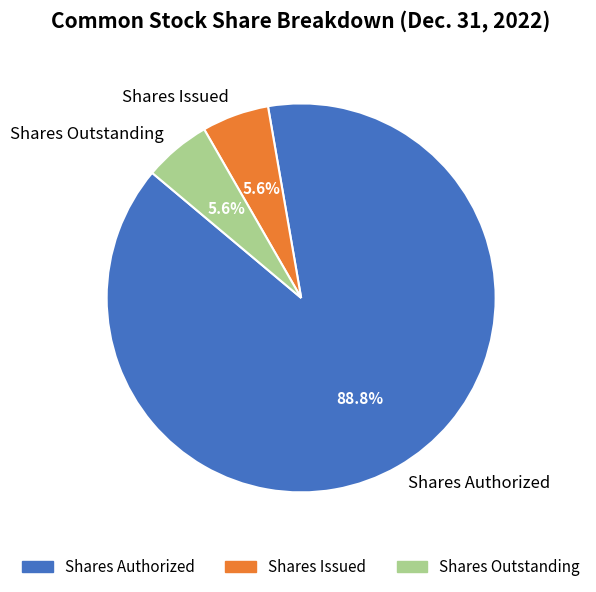

Between Shares Authorized and Shares Outstanding, which is larger?

Shares Authorized